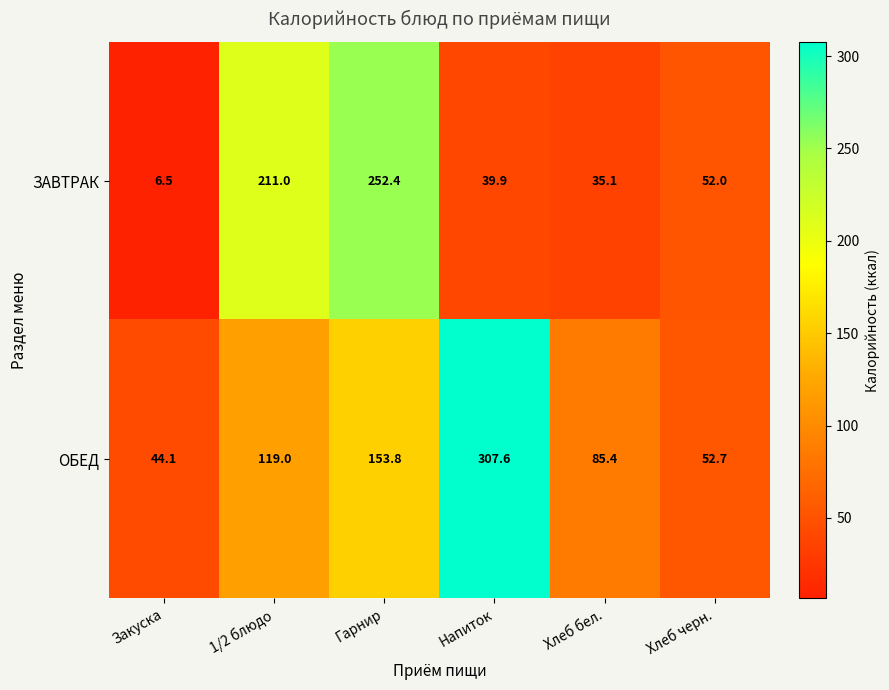

Rank the series by their maximum value, from lowest to highest.

ЗАВТРАК, ОБЕД